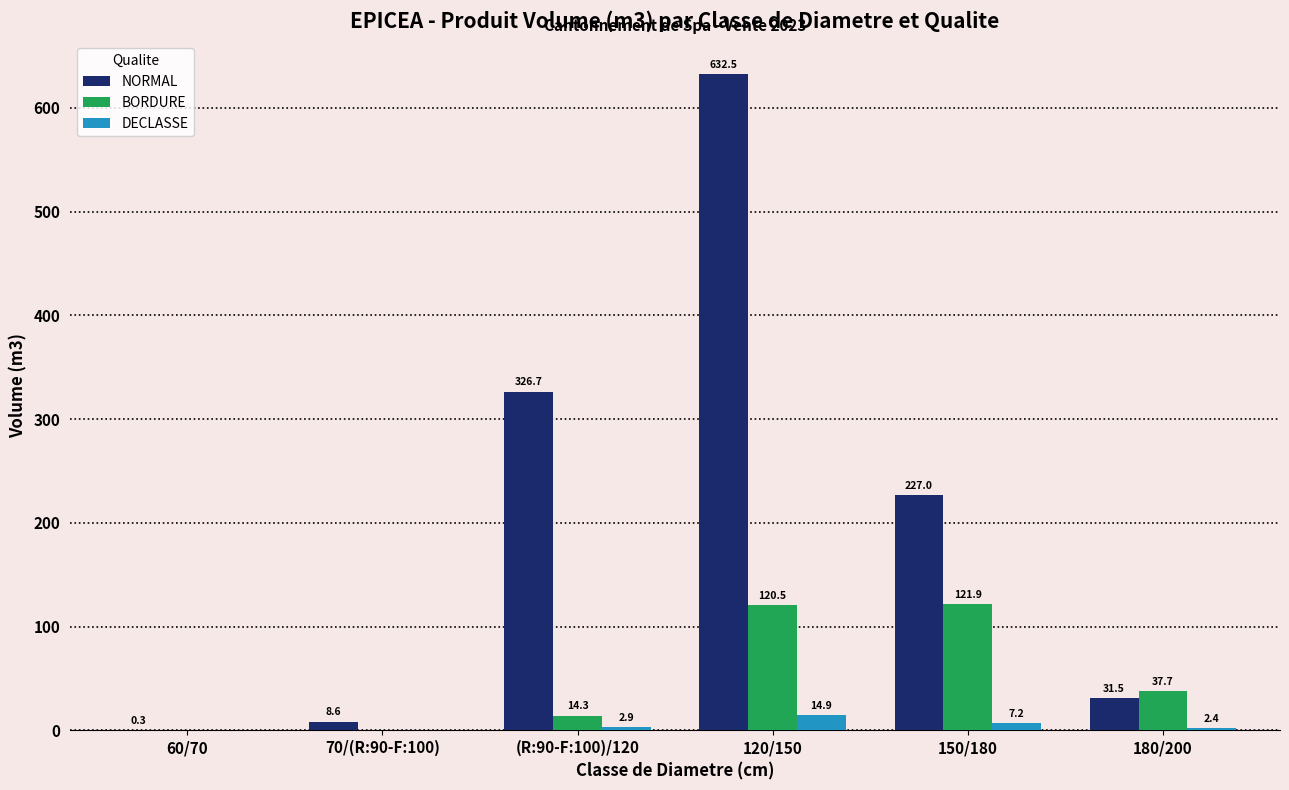

The value of NORMAL at (R:90-F:100)/120 is 326.7. True or false?

True